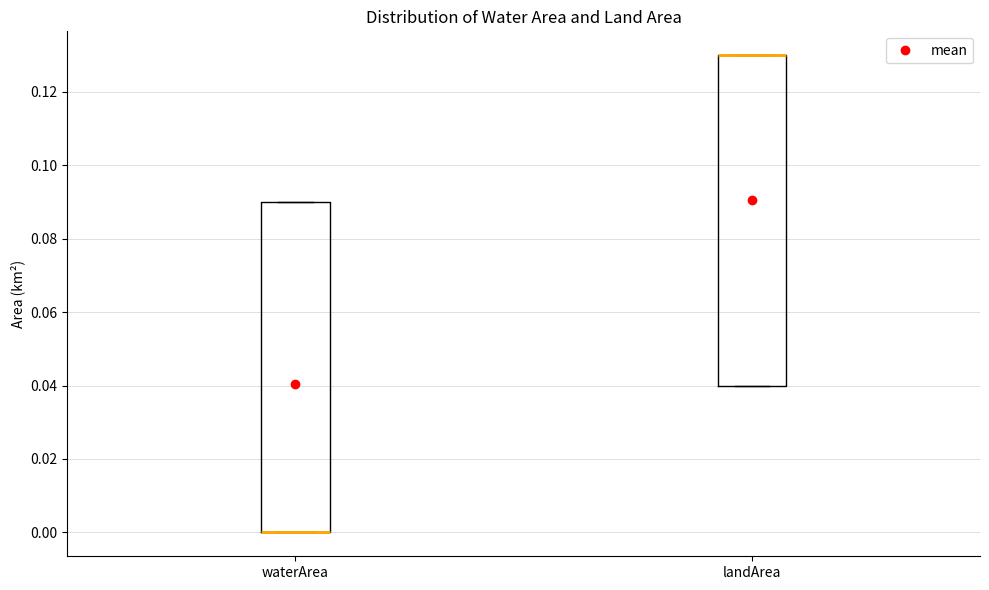

Where is the lower edge of the box for waterArea on the y-axis? The values are not printed on the chart, so give them approximately, as read against the axis.

0.00